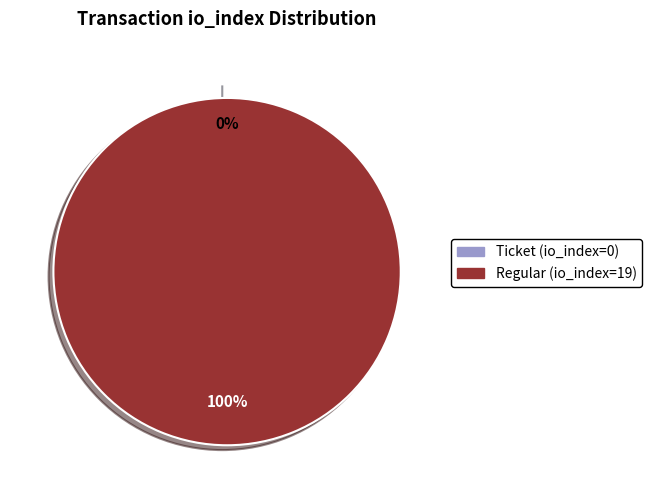

To the nearest percent, what is the difference between the largest and smallest slice percentages?

100%